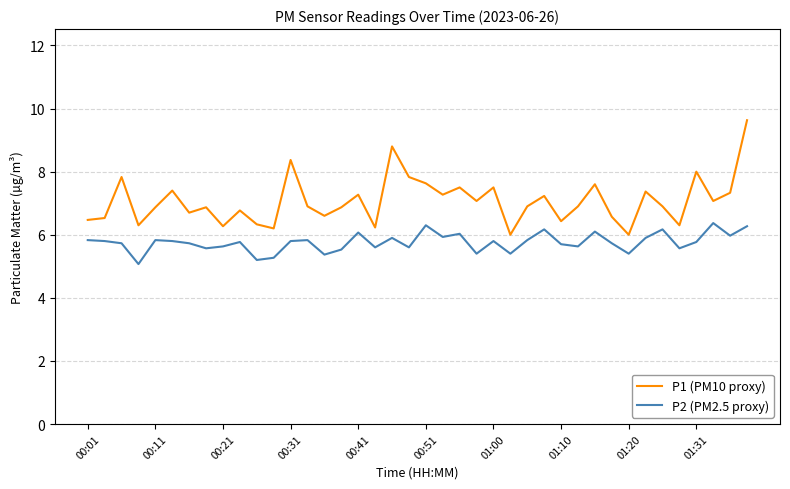

Rank the series by their maximum value, from lowest to highest.

P2 (PM2.5 proxy), P1 (PM10 proxy)